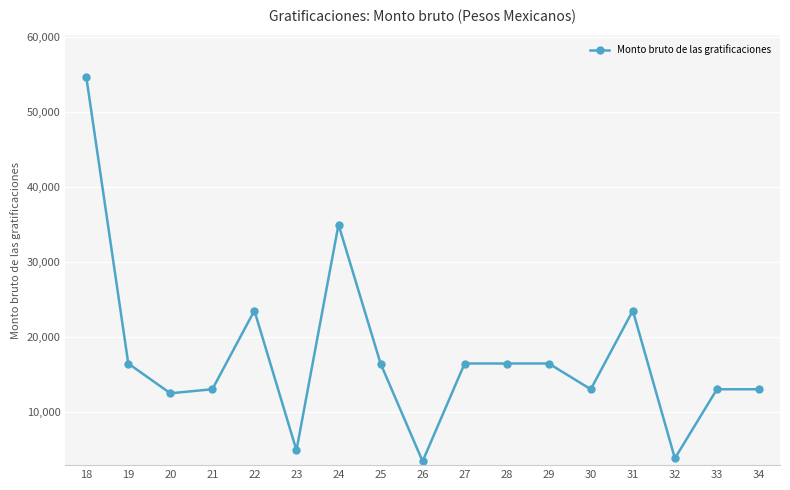

Where is the first local maximum?

22